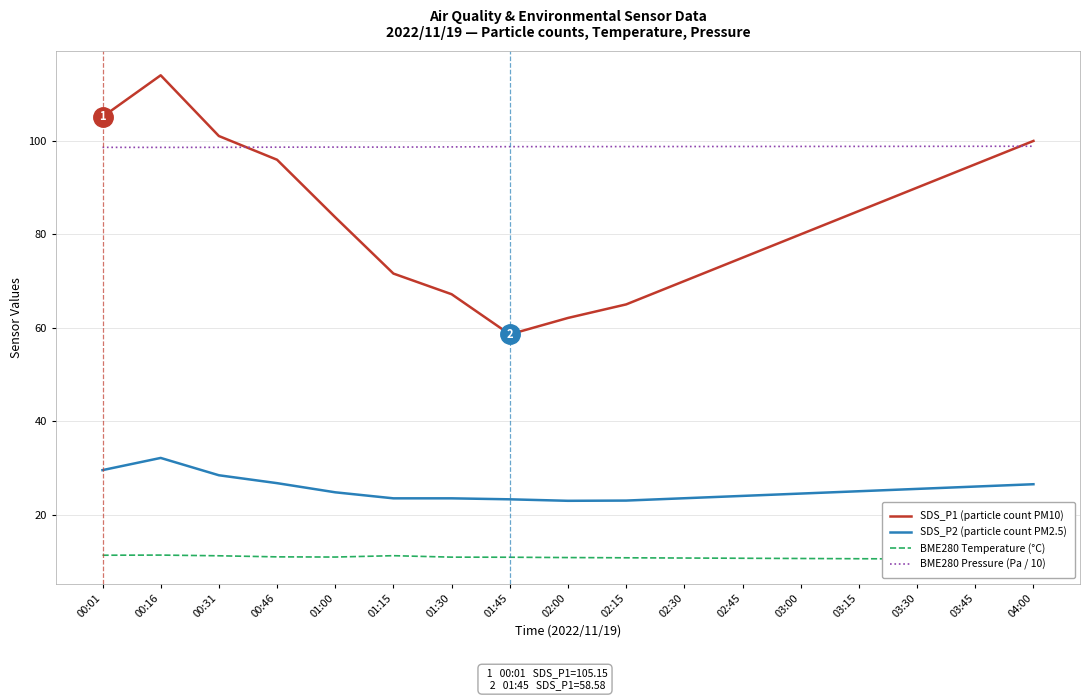

Rank the series at 00:46 from lowest to highest value.

BME280 Temperature (°C), SDS_P2 (particle count PM2.5), SDS_P1 (particle count PM10), BME280 Pressure (Pa / 10)